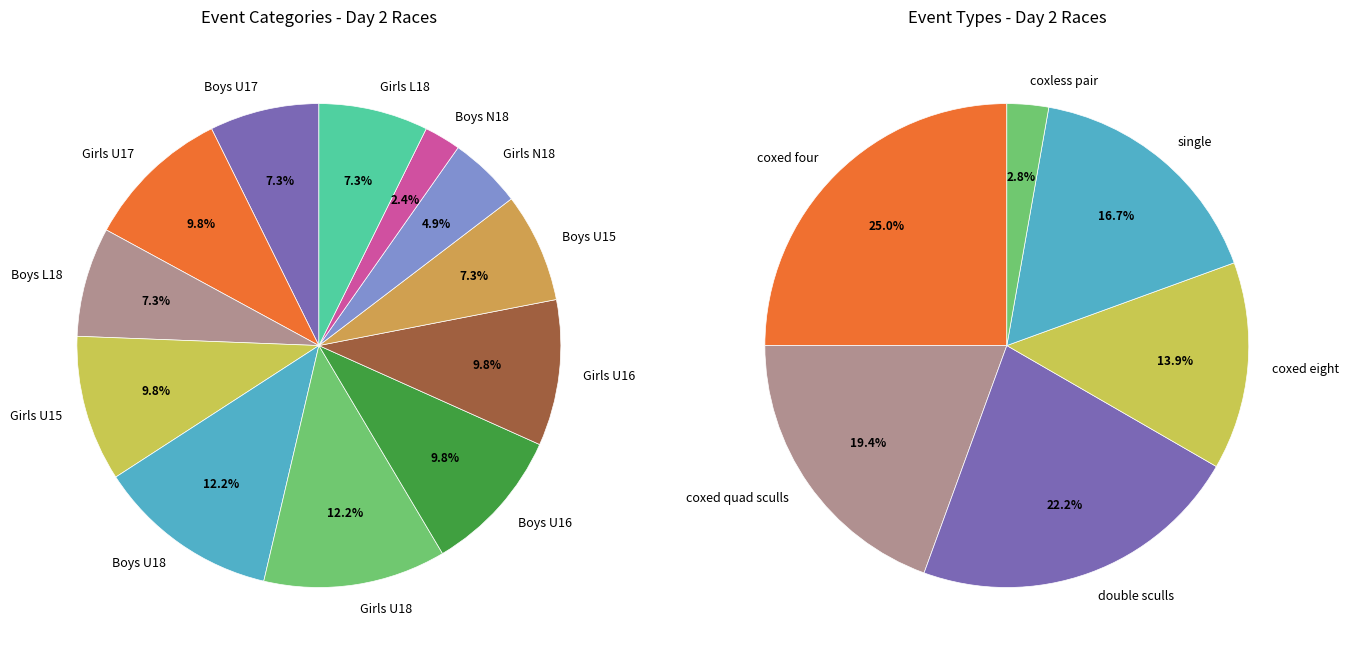

Is Girls the majority of the pie?

Yes